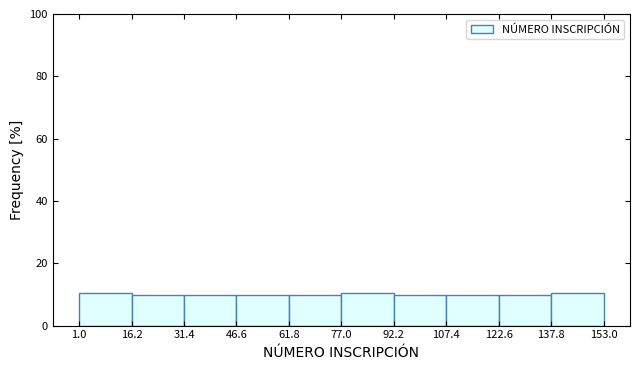

How tall is the bar that spans 77.0 to 92.2 on the x-axis? The values are not printed on the chart, so give them approximately, as read against the axis.

10